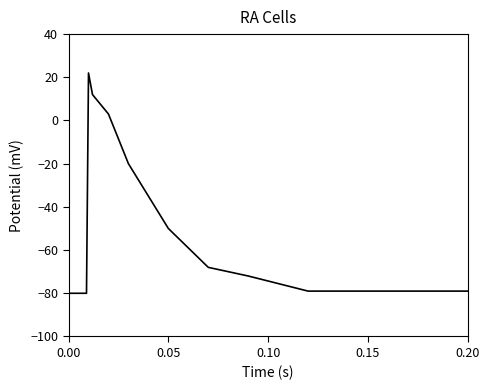

What is the smallest value displayed?

-80